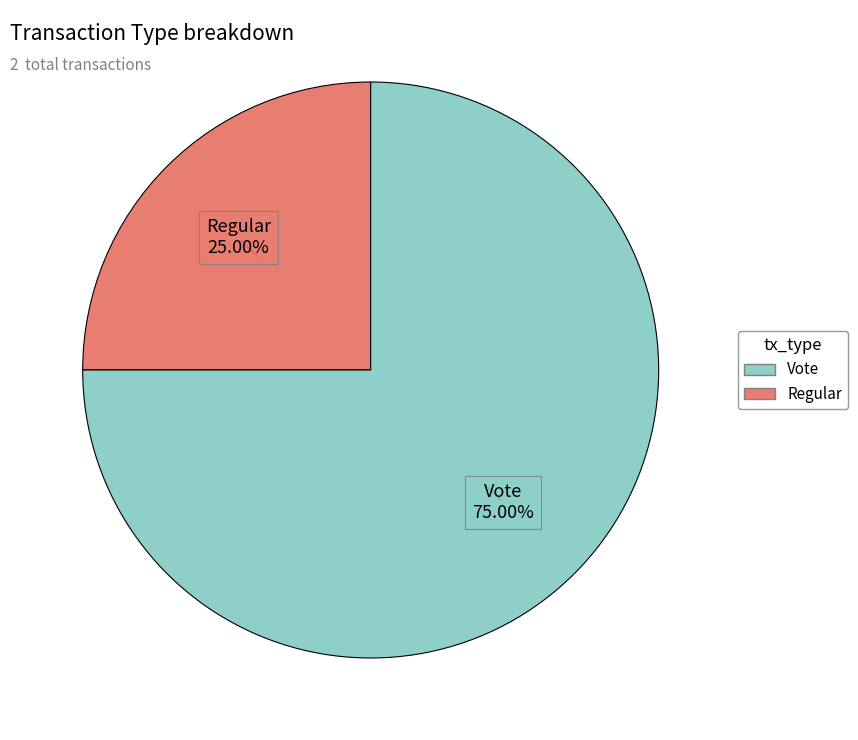

Is there any slice that represents more than half of the pie?

Yes